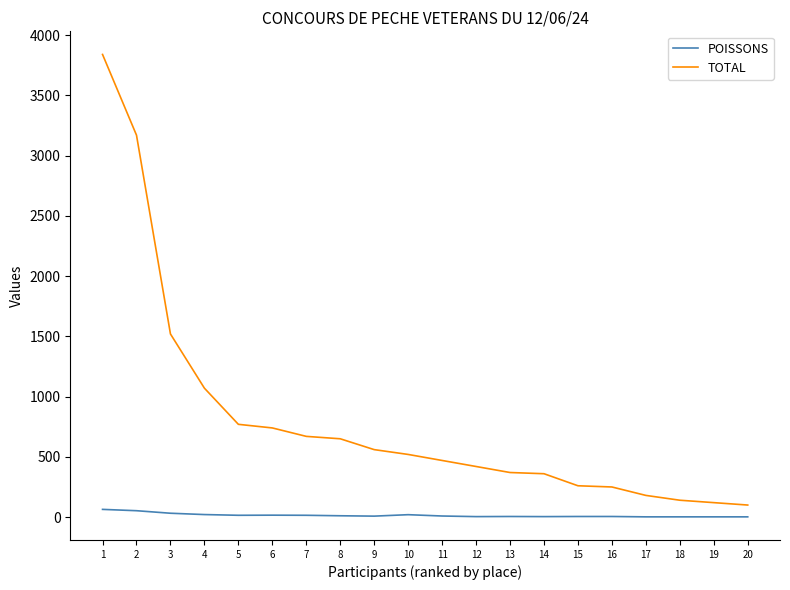

What is the difference between the maximum and minimum values in the POISSONS series?

62